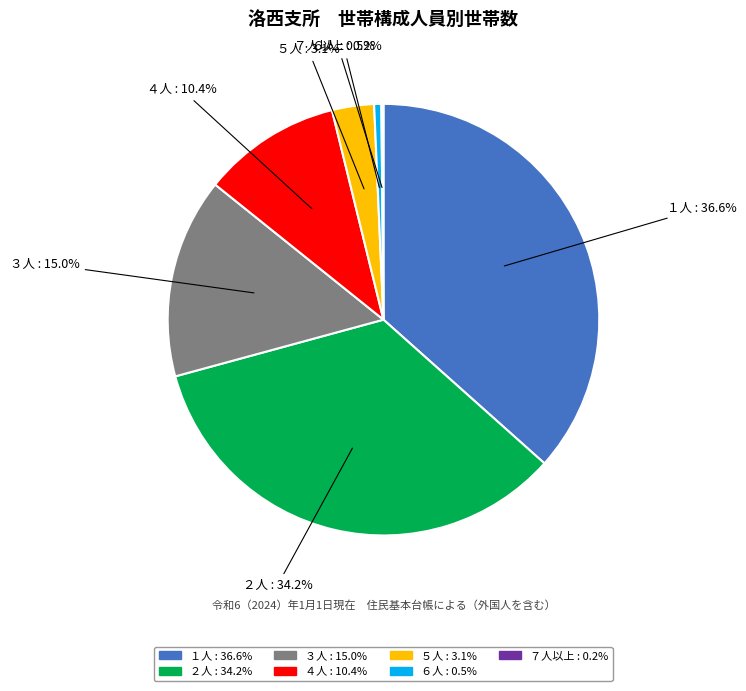

Does any single category account for the majority?

No